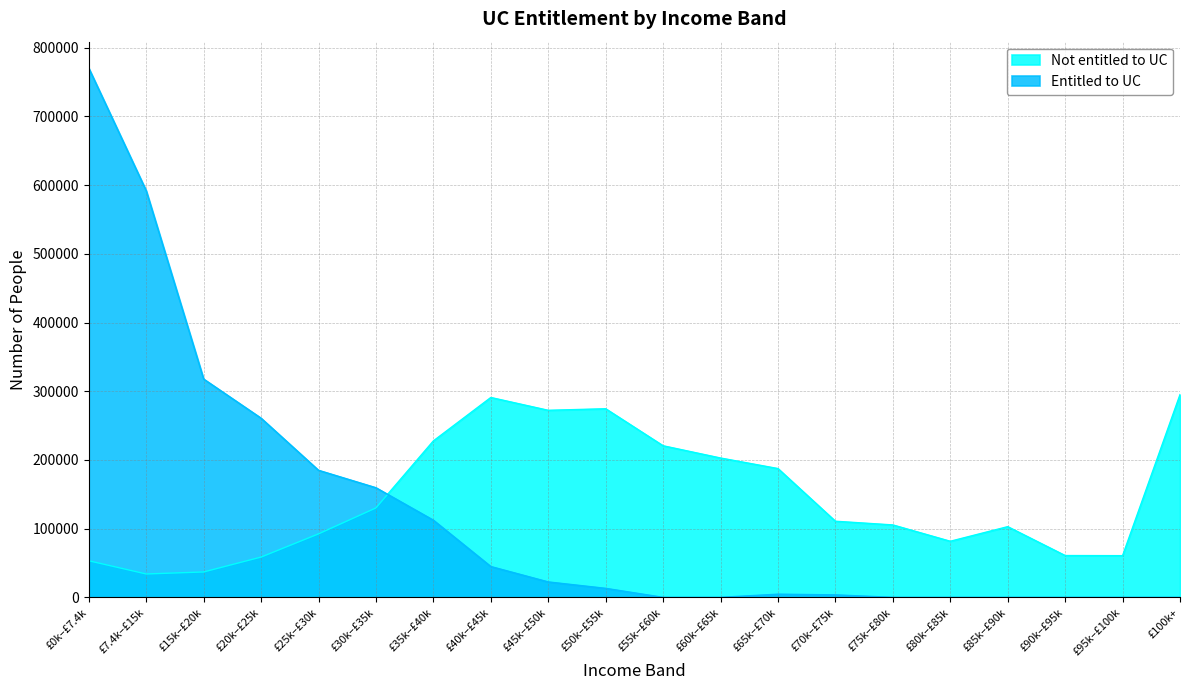

At which category does Not entitled to UC reach its first local peak?

£40k–£45k